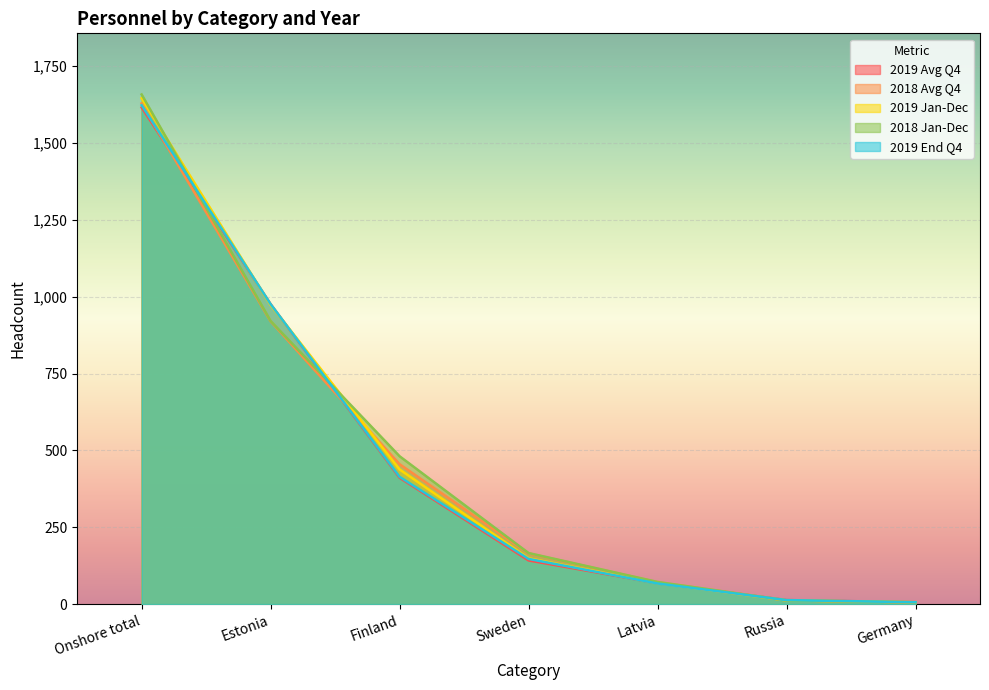

What is the label of the 7th point from the left?

Germany